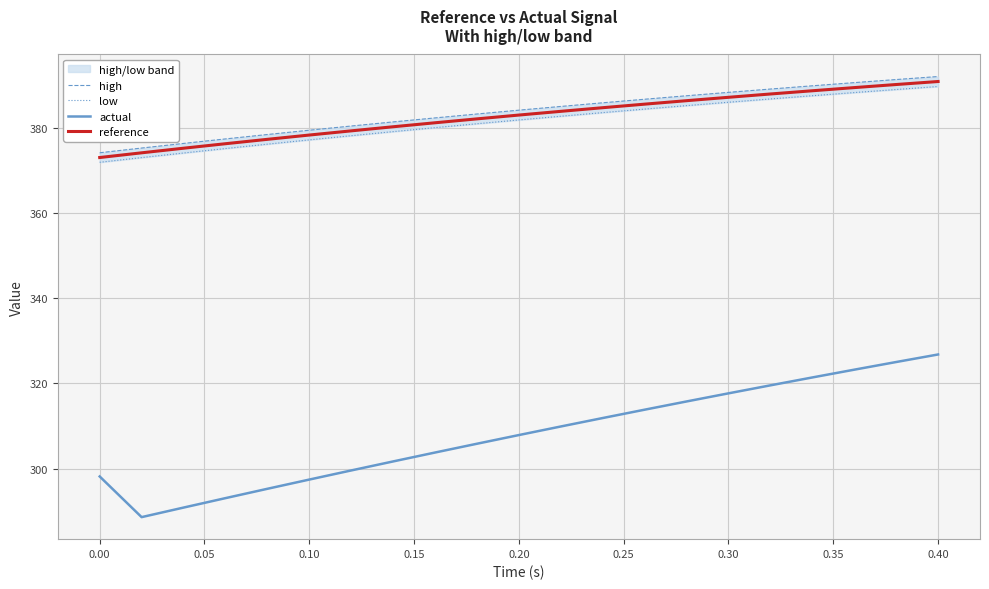

Which series has the largest range (max minus min)?

actual